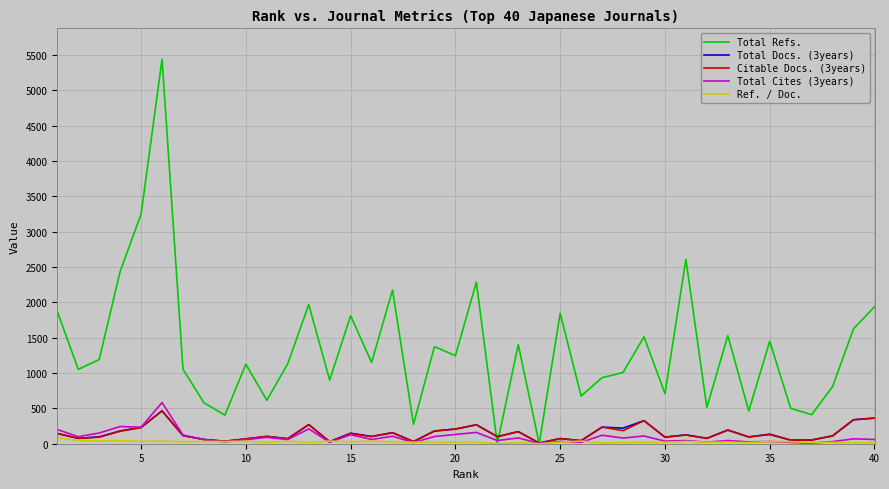

Which series has the largest total across all categories?

Total Refs.